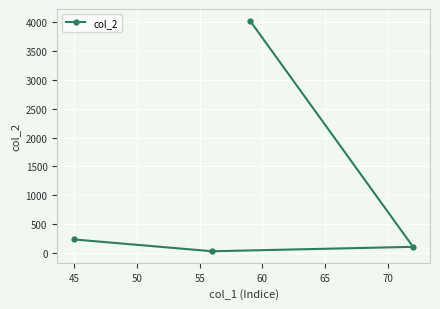

What is the difference between the maximum and second lowest values?

3928